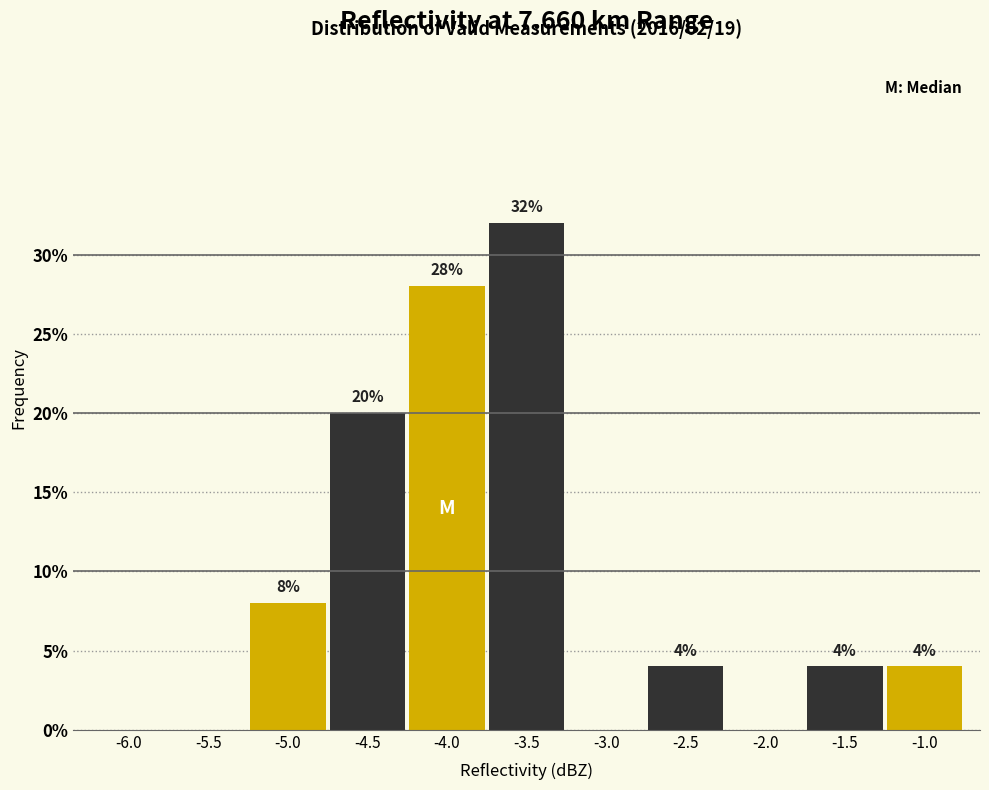

Over which range of the x-axis is the bar tallest?

-3.75 to -3.25